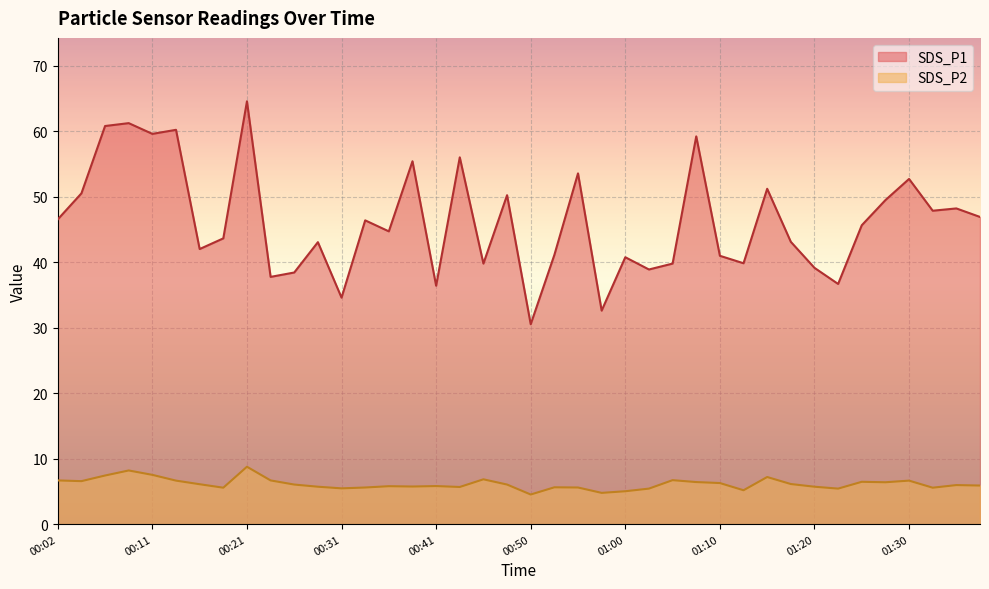

True or false: SDS_P2 and SDS_P1 cross at least once.

False